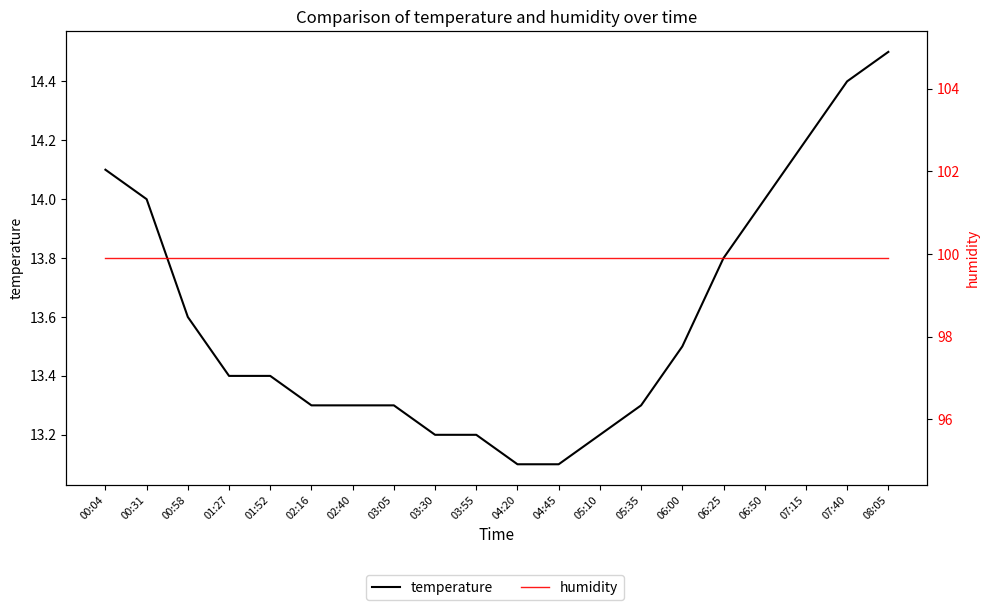

What is the sum of all humidity values?

1998.0